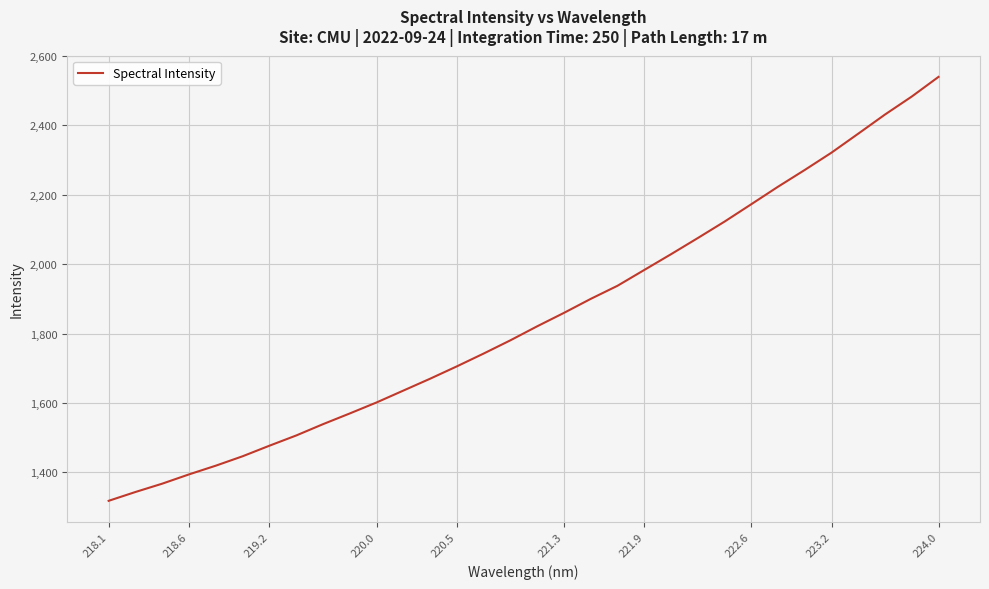

What is the smallest value displayed?

1318.2